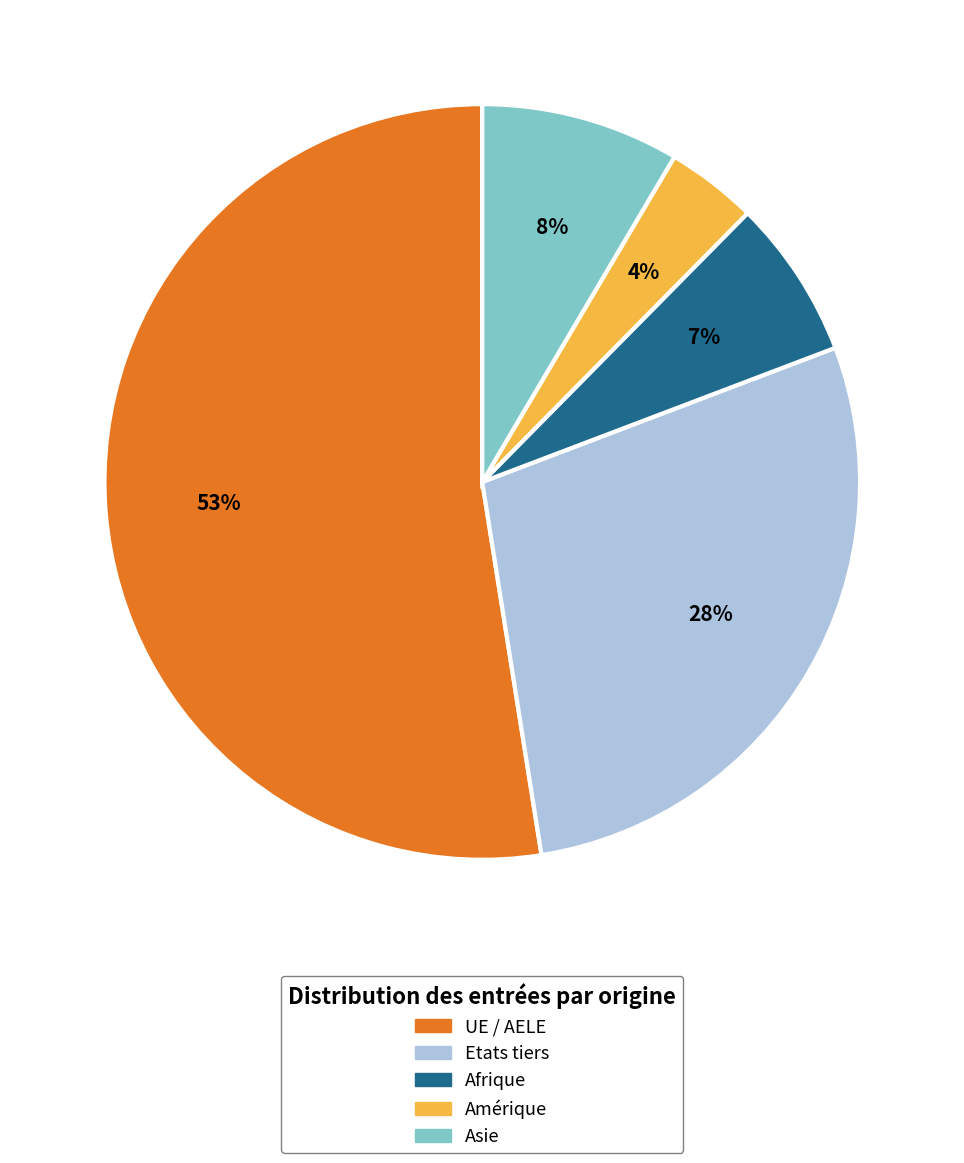

How many slices are in this pie chart?

5